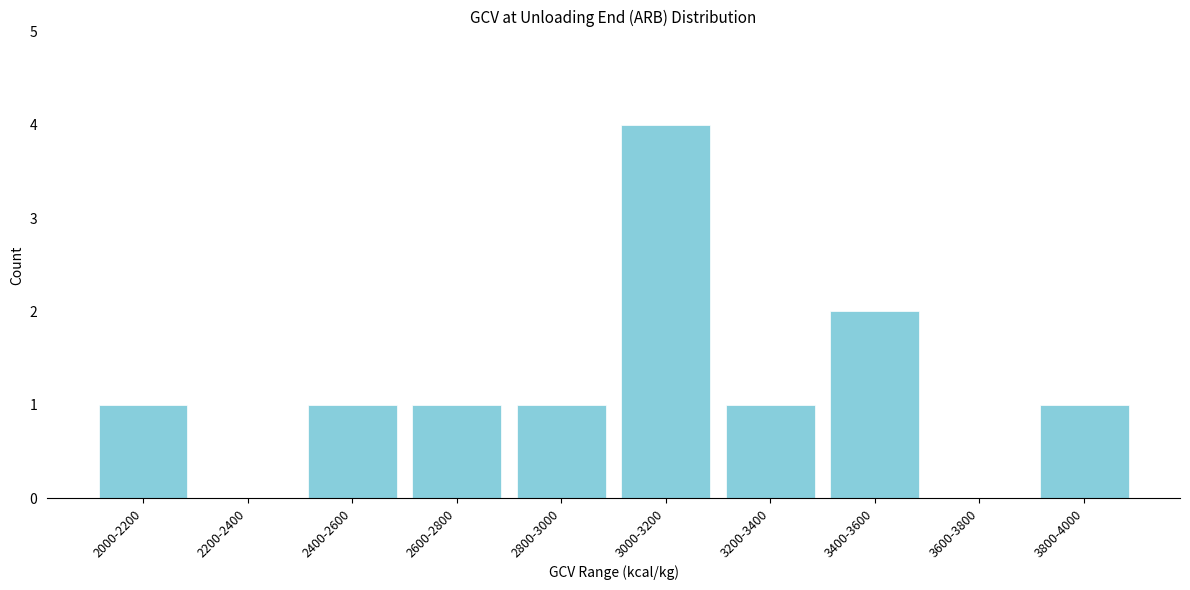

Reading left to right, transcribe all the data shown in this chart.

2000-2200=1	2200-2400=0	2400-2600=1	2600-2800=1	2800-3000=1	3000-3200=4	3200-3400=1	3400-3600=2	3600-3800=0	3800-4000=1